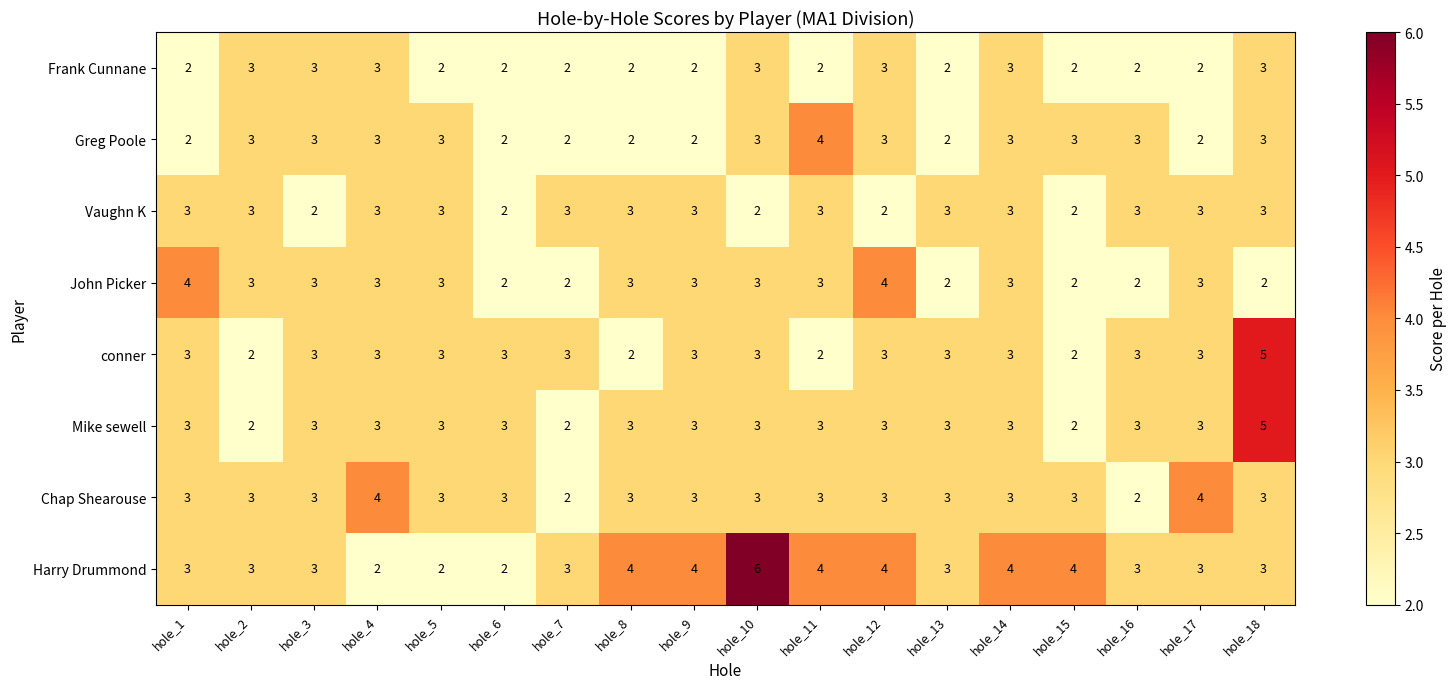

Count the Harry Drummond values in the range 3 to 4.

14